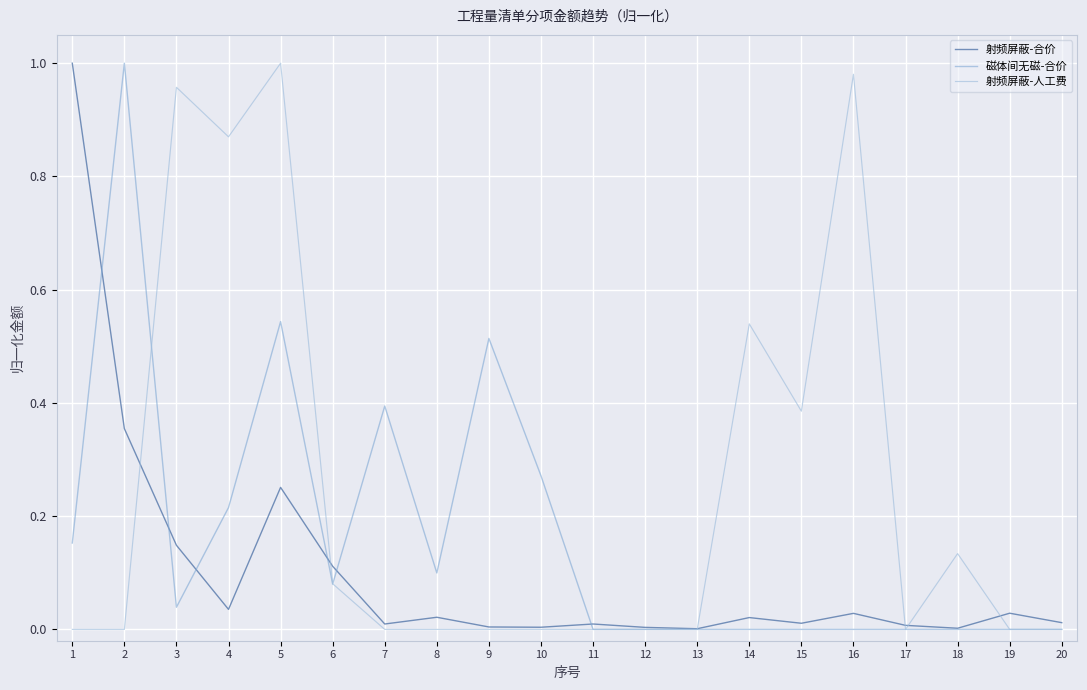

List the series in order of their overall mean, lowest first.

射频屏蔽-合价, 磁体间无磁-合价, 射频屏蔽-人工费